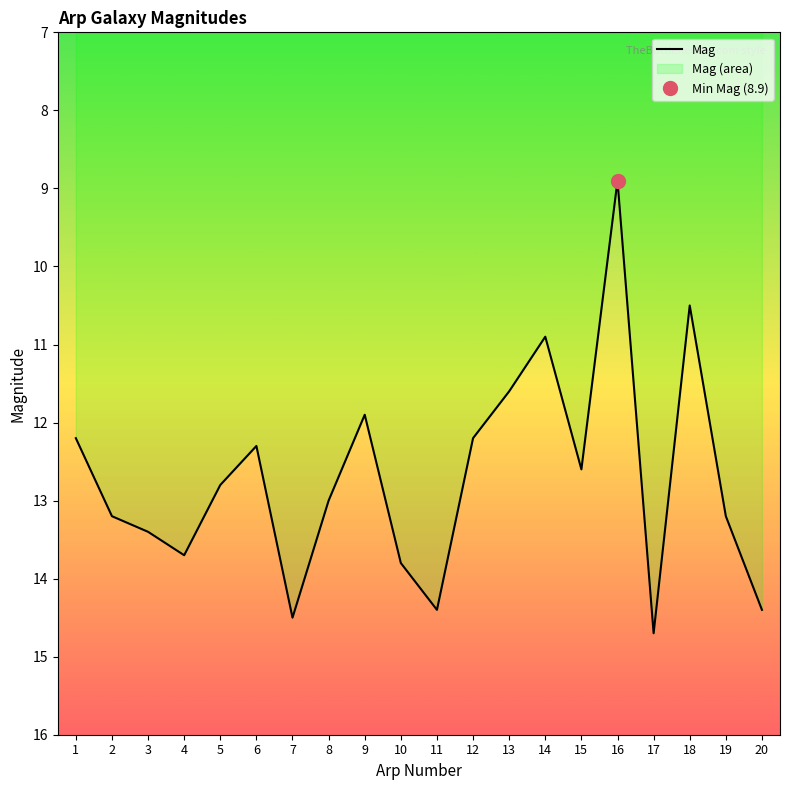

Which has a higher value, 20 or 3?

20